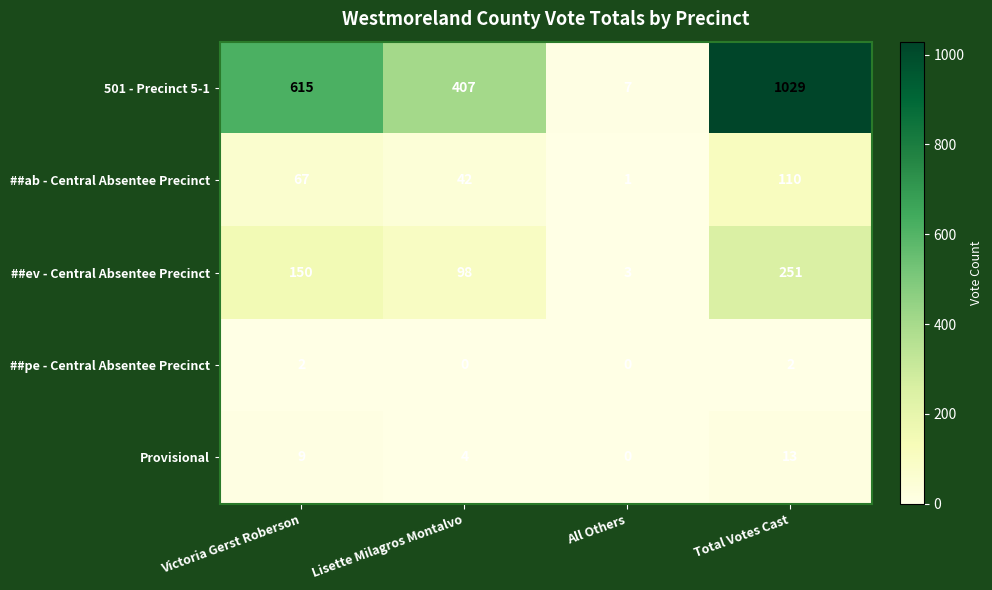

What is the sum of the 501 - Precinct 5-1 values at Lisette Milagros Montalvo and Total Votes Cast?

1436